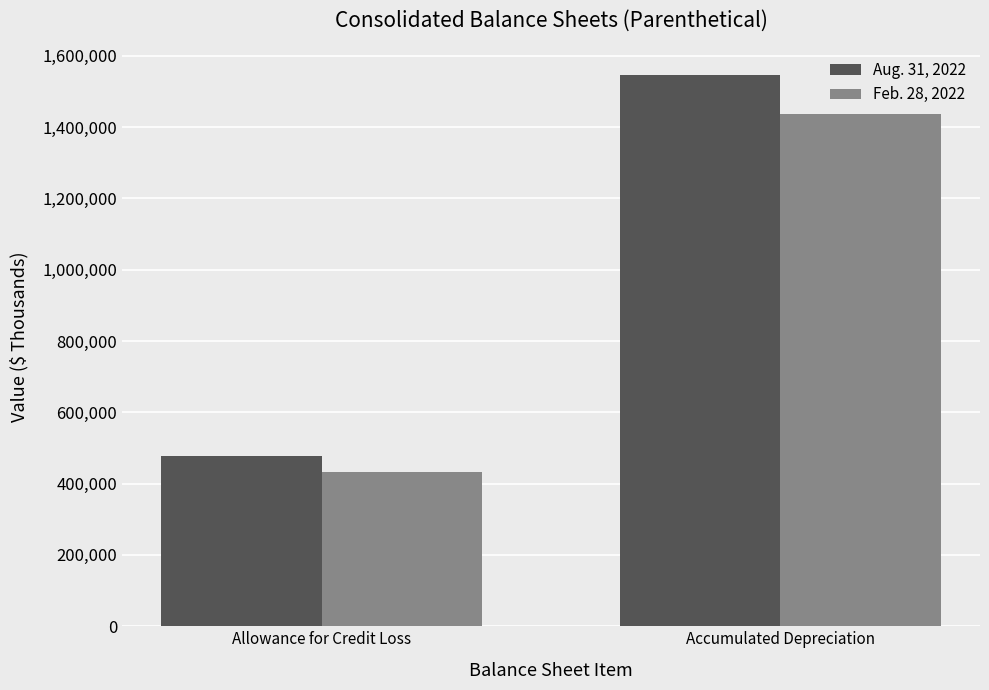

Reading left to right, list all the values displayed in this chart.

Aug. 31, 2022: 477543	1544765
Feb. 28, 2022: 433030	1437548